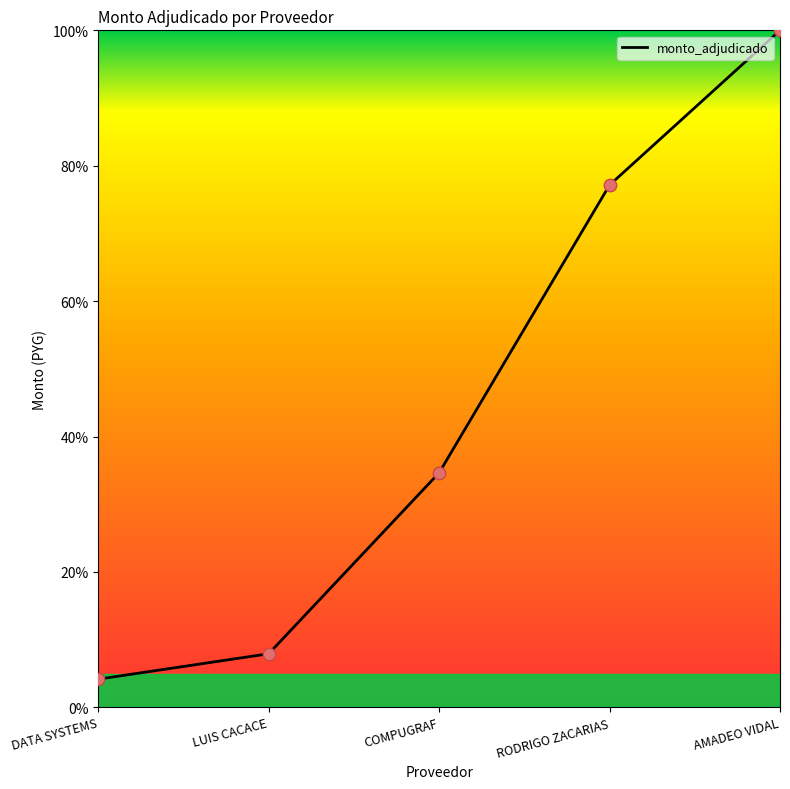

Between AMADEO VIDAL and DATA SYSTEMS, which is larger?

AMADEO VIDAL